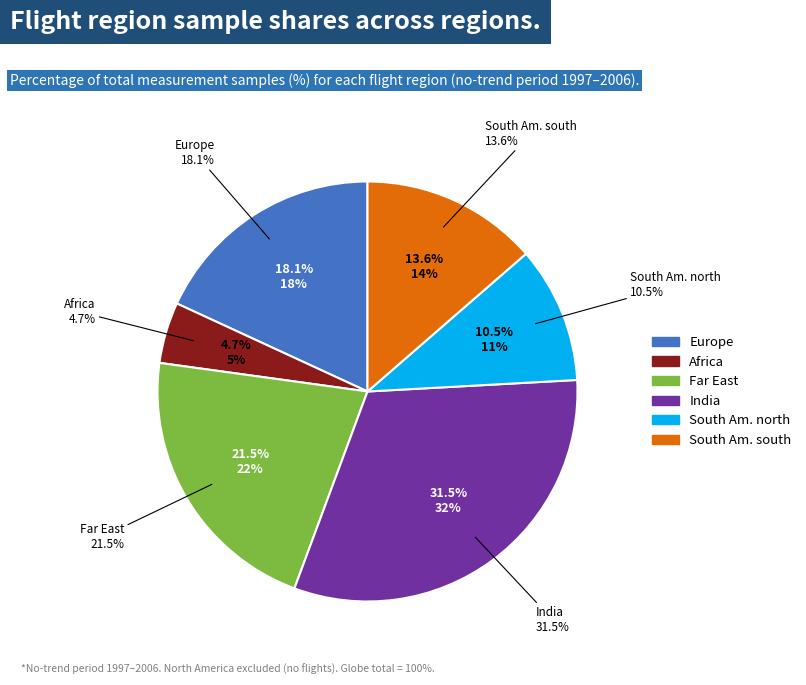

To the nearest percent, what is the difference between the South Am. north and South Am. south slice percentages?

3%